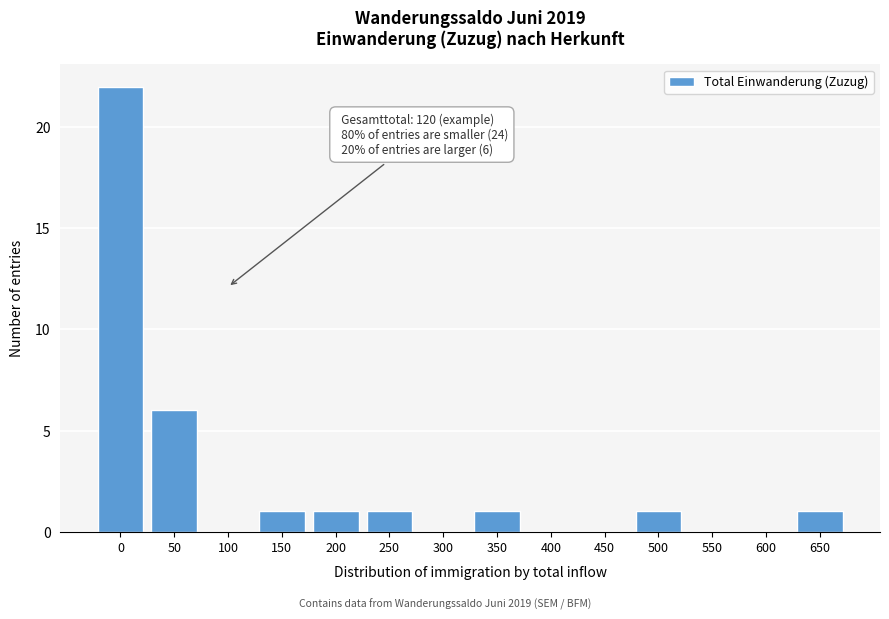

Reading left to right, list all the values displayed in this chart.

0=22	50=6	100=0	150=1	200=1	250=1	300=0	350=1	400=0	450=0	500=1	550=0	600=0	650=1